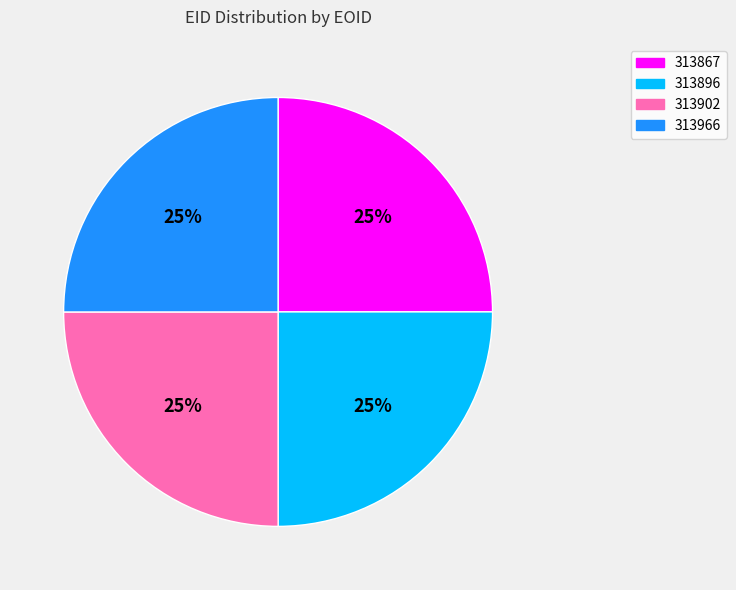

Is it true that 313867 is 18% of the pie?

False